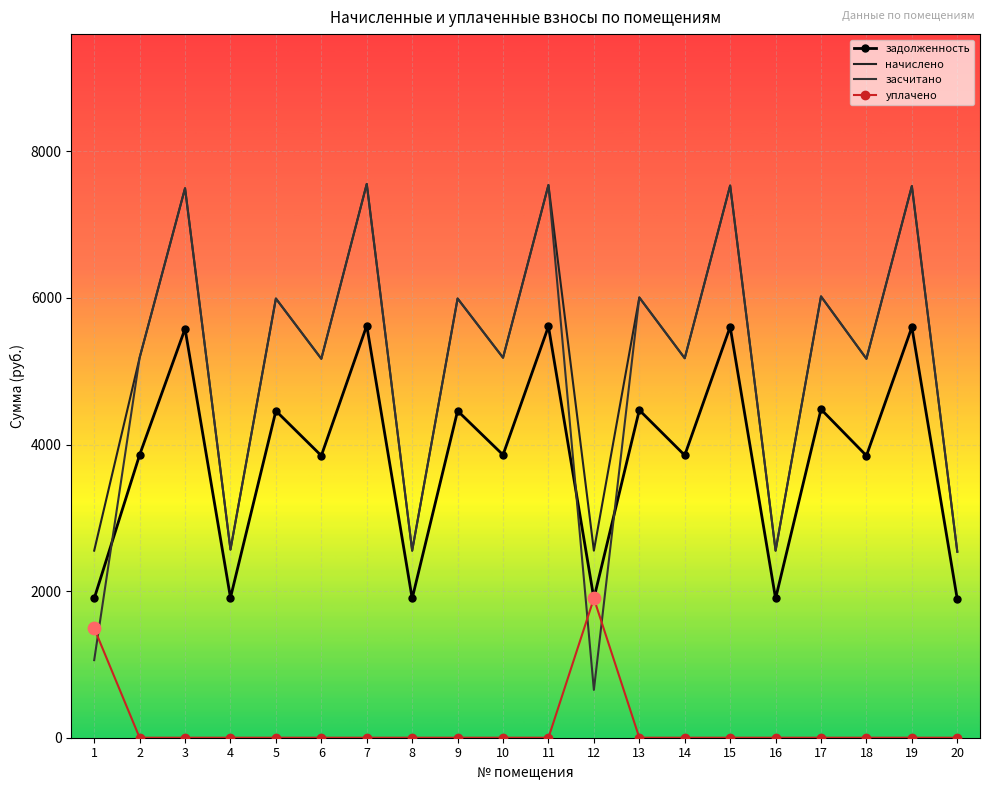

At which category is the sum across all series the highest?

7